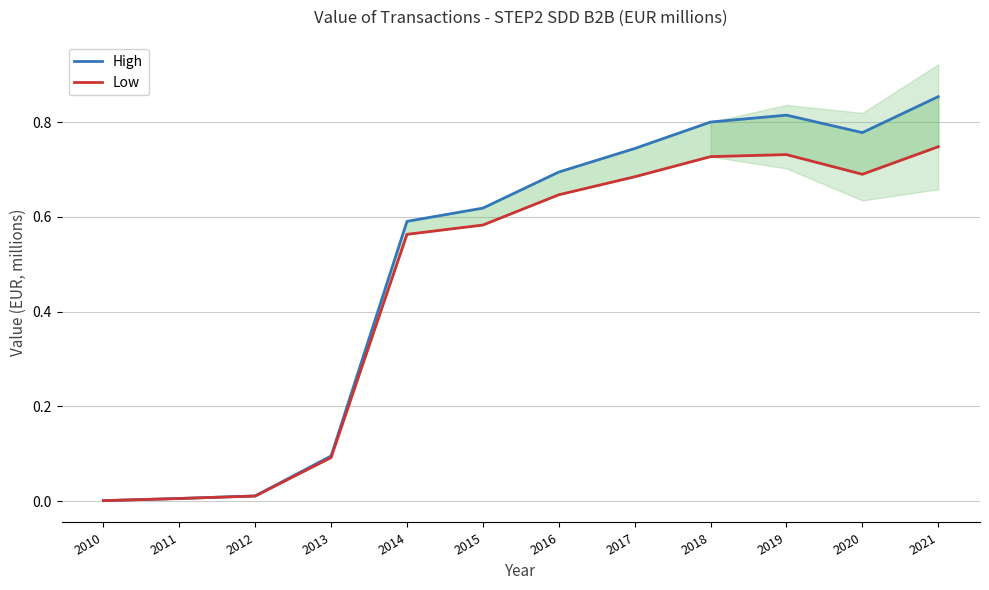

True or false: High and Low cross at least once.

False